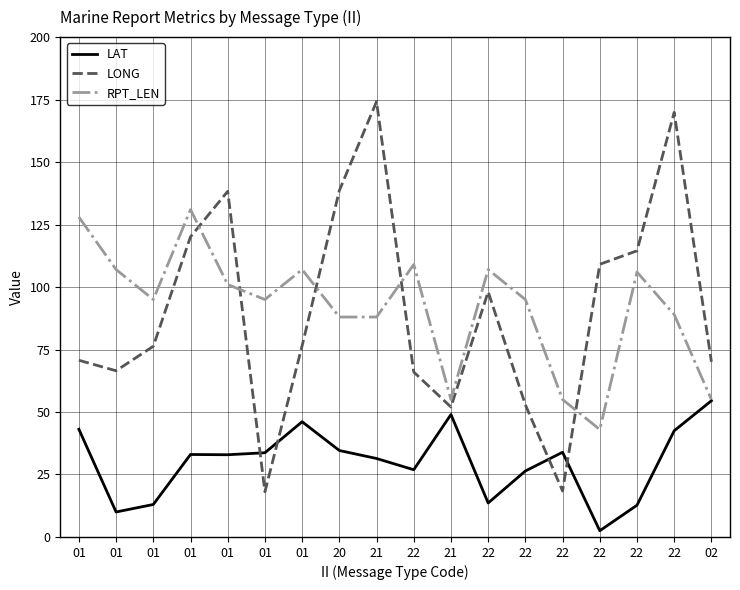

How many lines are shown in the chart?

3